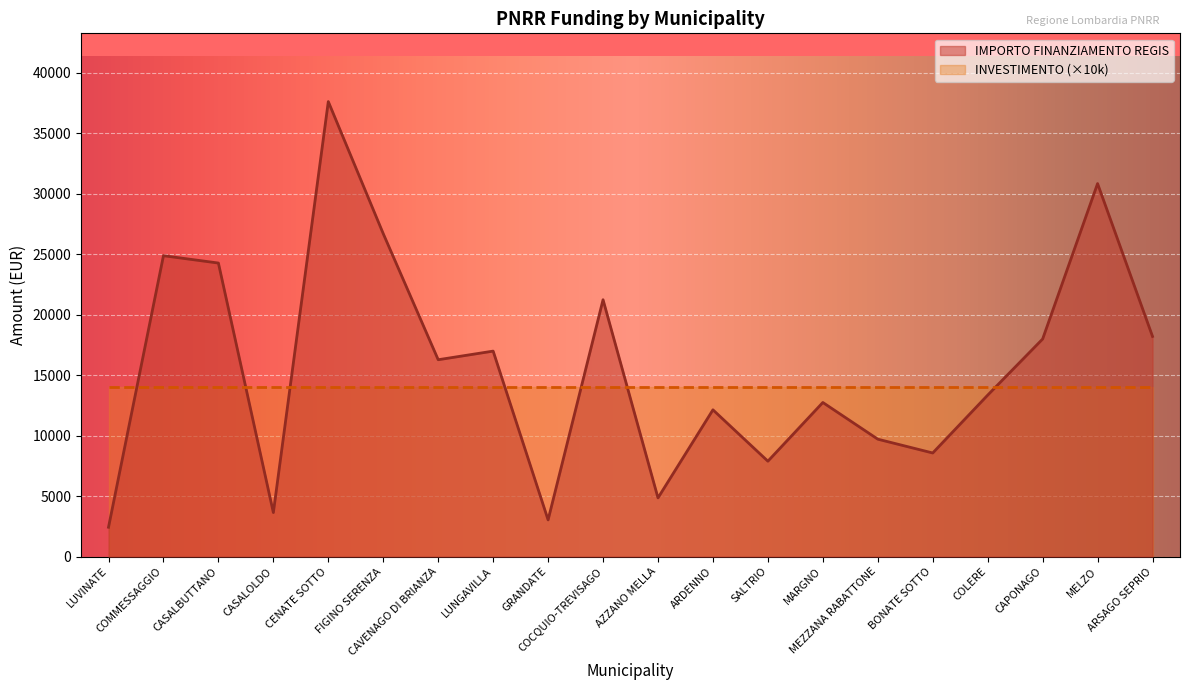

Is it true that the value at CENATE SOTTO is 37634?

True